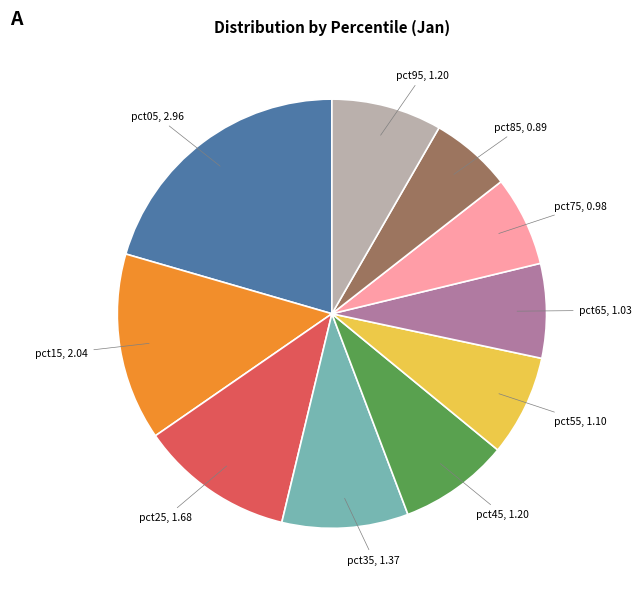

Does any single category account for the majority?

No